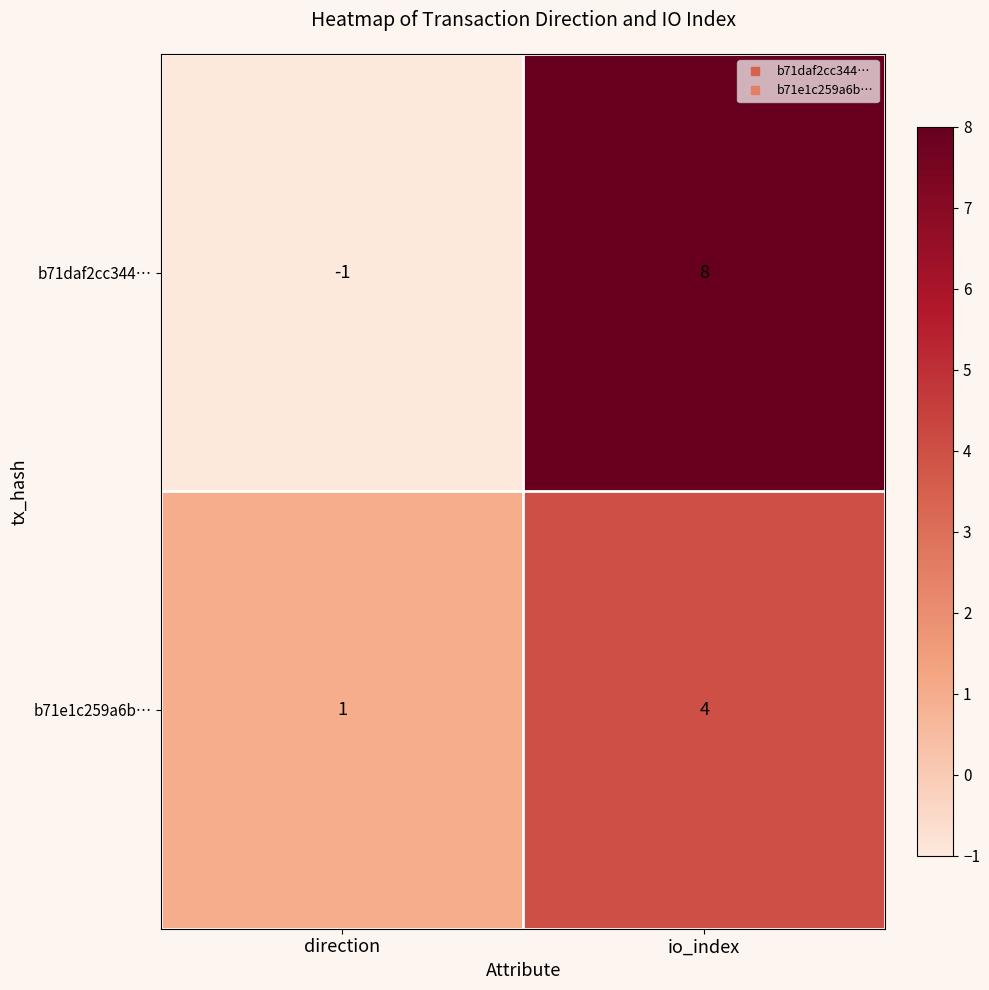

Which series changed the most between direction and io_index?

b71daf2cc344…